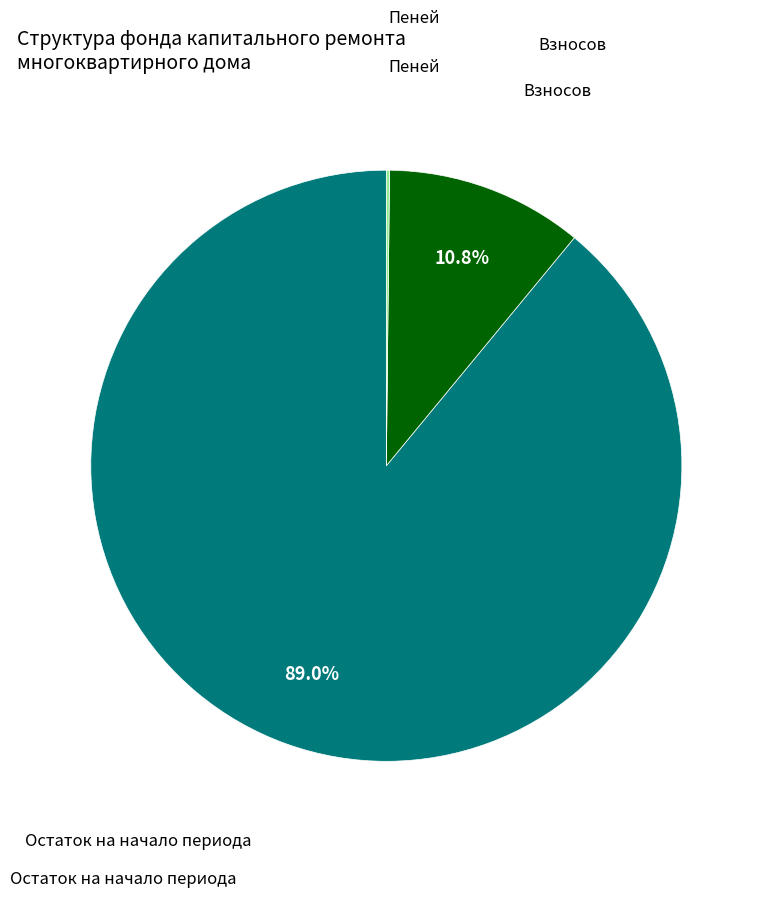

Is there any slice that represents more than half of the pie?

Yes